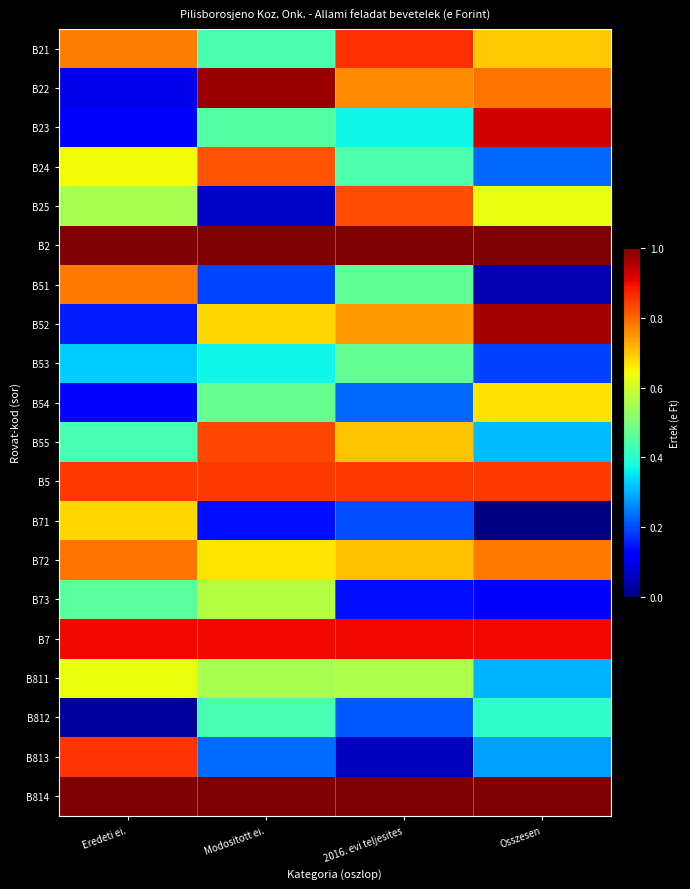

Rank the series at Eredeti ei. from highest to lowest value.

B2, B814, B7, B813, B5, B72, B51, B21, B71, B24, B811, B25, B73, B55, B53, B52, B54, B23, B22, B812